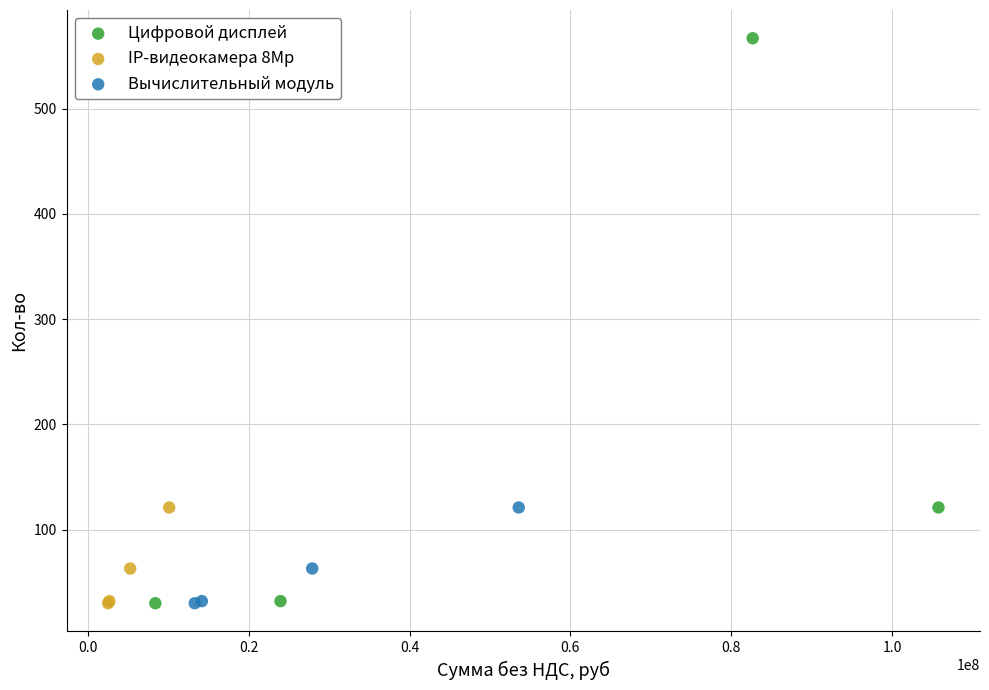

Which series has the largest Y range (max minus min)?

Цифровой дисплей